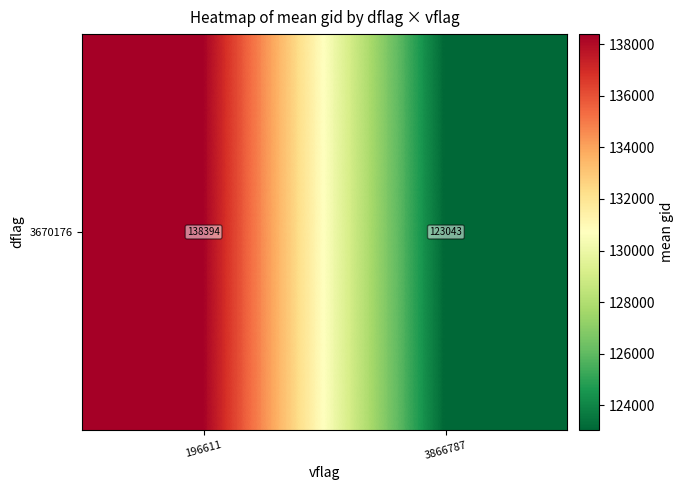

Is it true that the value at 196611 is 138393.9?

True